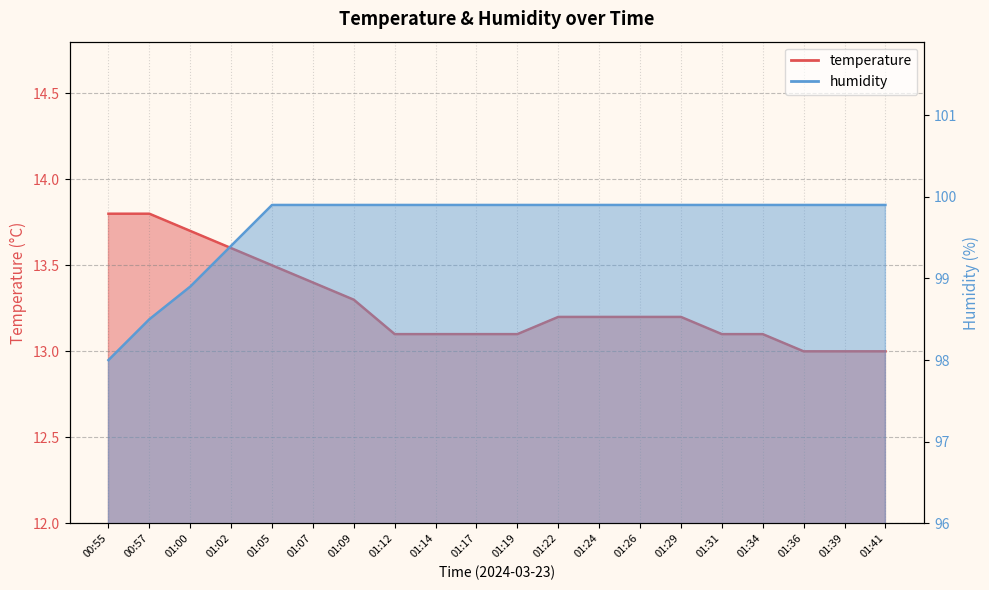

Which series has the widest spread of values?

humidity